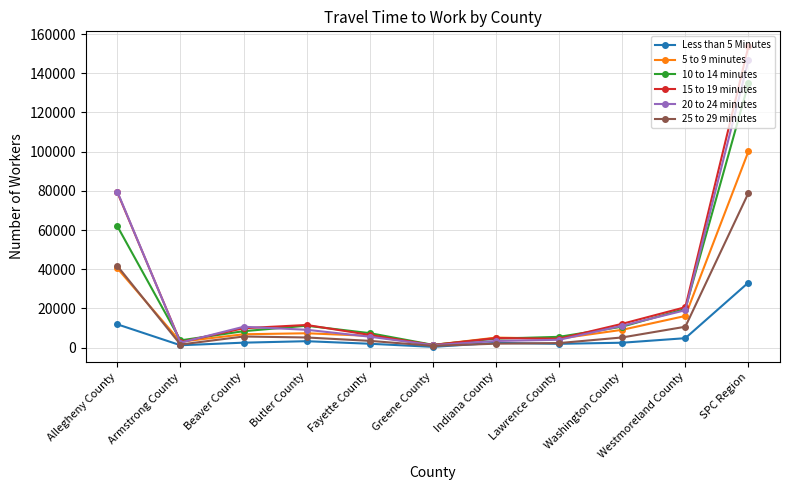

The value of 10 to 14 minutes at Beaver County is 8414. True or false?

True